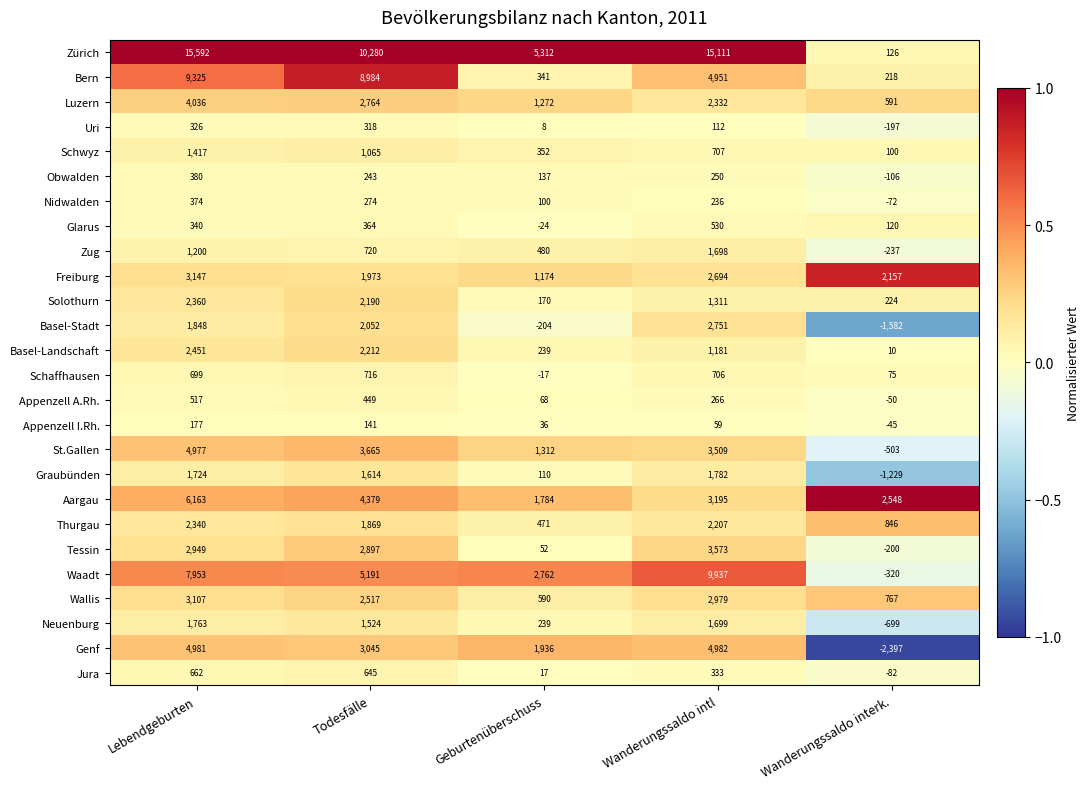

What is the approximate value of Genf at Todesfälle?

3045